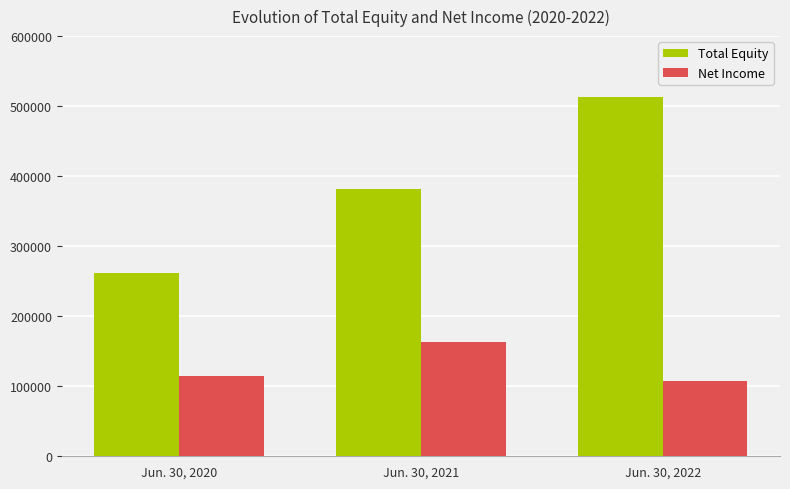

True or false: Total Equity has a value of 513568 at Jun. 30, 2022.

True